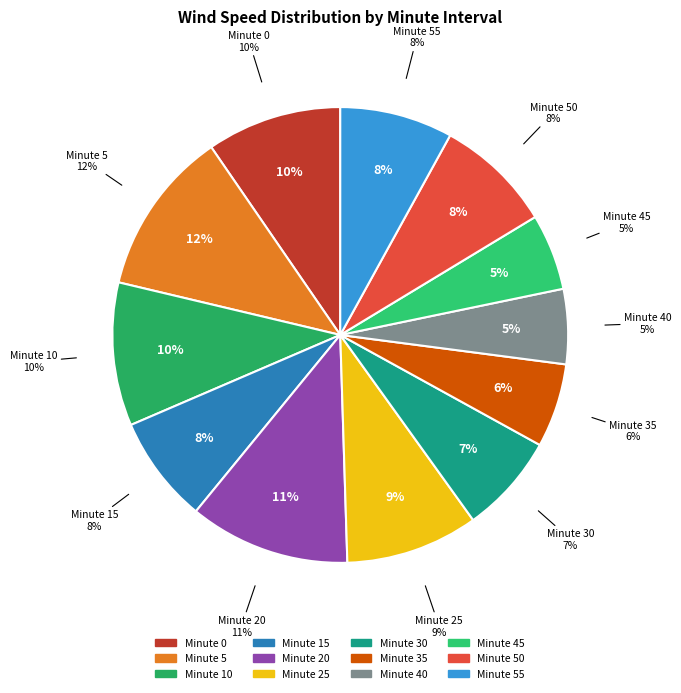

What percentage is NOT represented by 45?

94.6%